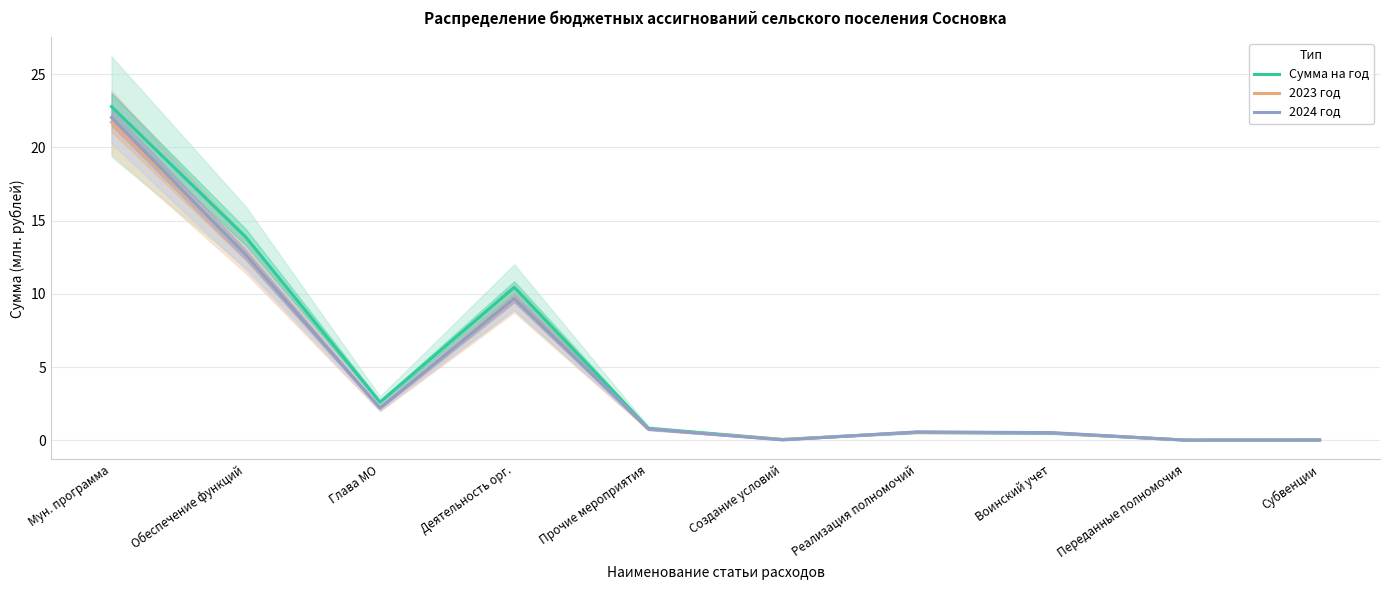

Rank the series by their maximum value, from lowest to highest.

2023 год, 2024 год, Сумма на год